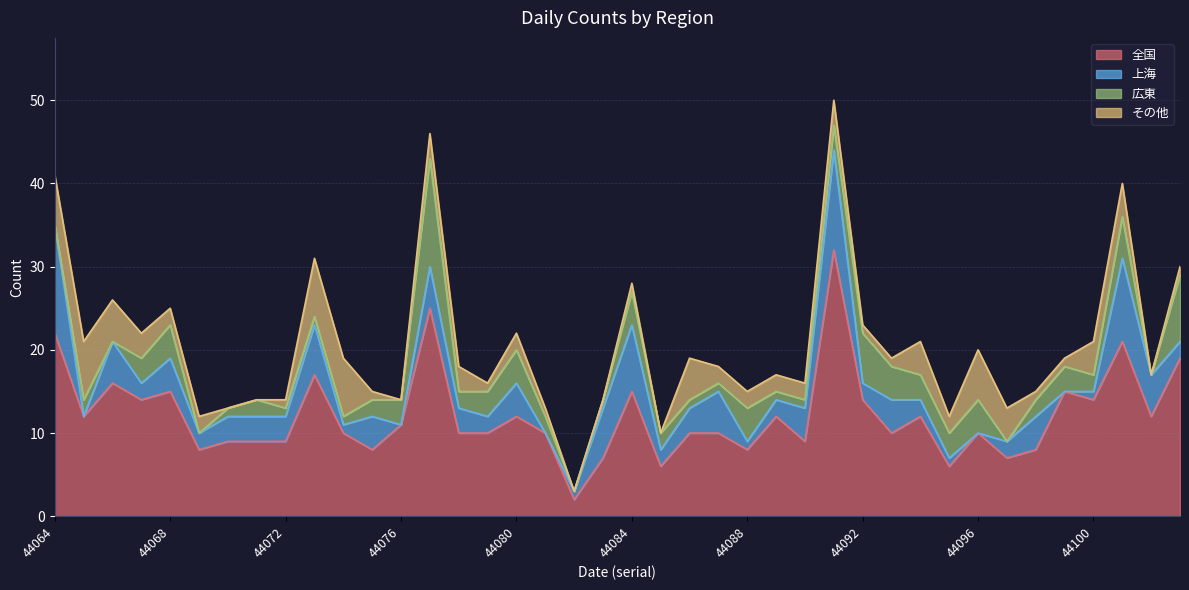

Which series changed the most between 44076 and 44094?

その他